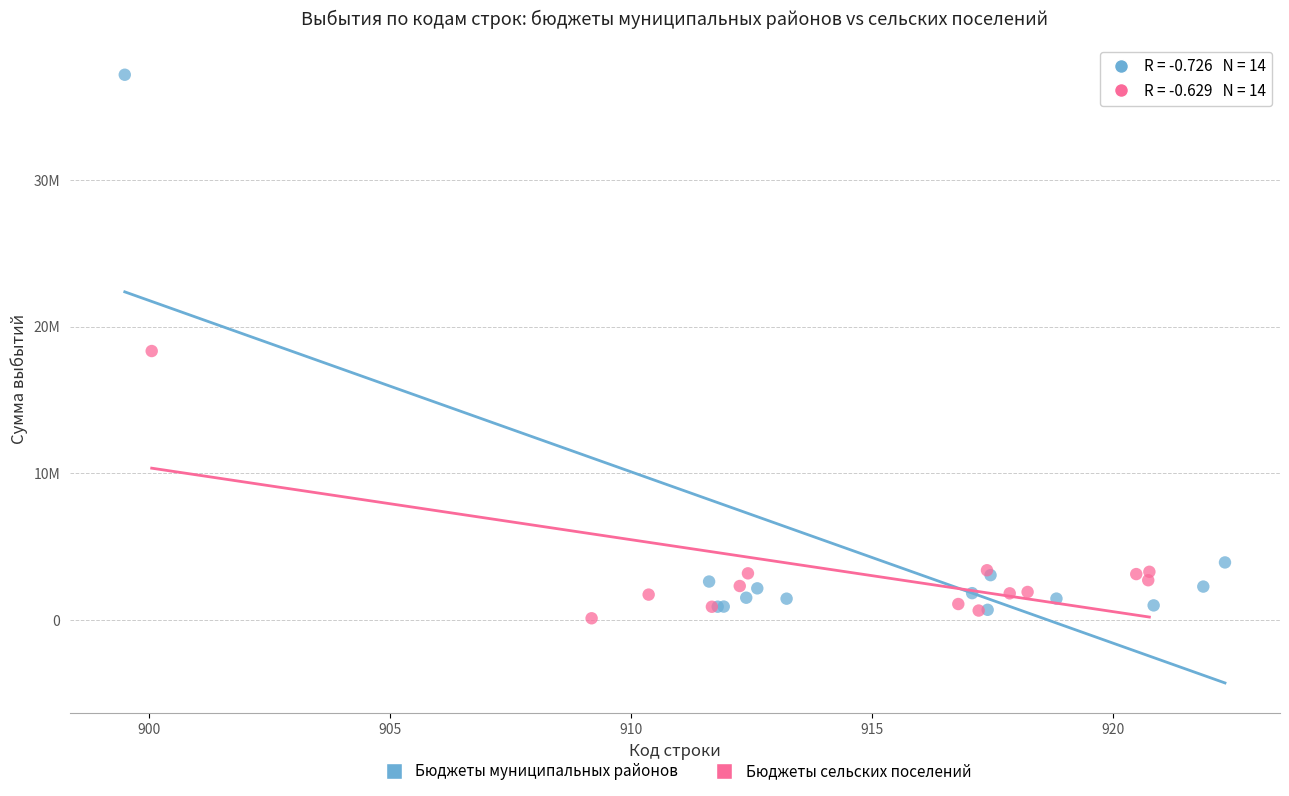

What are all the series names shown in the legend?

Бюджеты муниципальных районов, Бюджеты сельских поселений